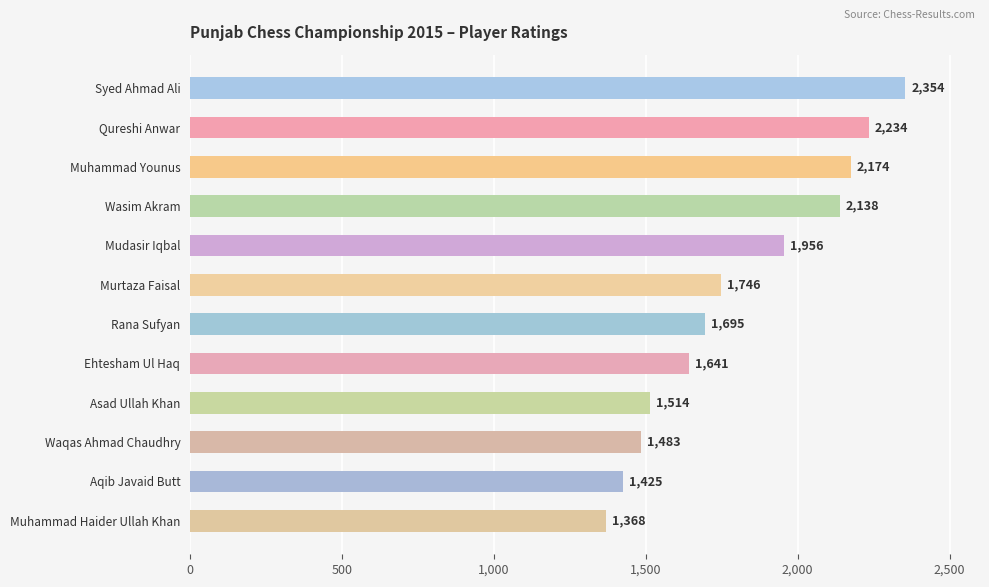

Reading top to bottom, extract all data points from this chart.

Syed Ahmad Ali=2354	Qureshi Anwar=2234	Muhammad Younus=2174	Wasim Akram=2138	Mudasir Iqbal=1956	Murtaza Faisal=1746	Rana Sufyan=1695	Ehtesham Ul Haq=1641	Asad Ullah Khan=1514	Waqas Ahmad Chaudhry=1483	Aqib Javaid Butt=1425	Muhammad Haider Ullah Khan=1368